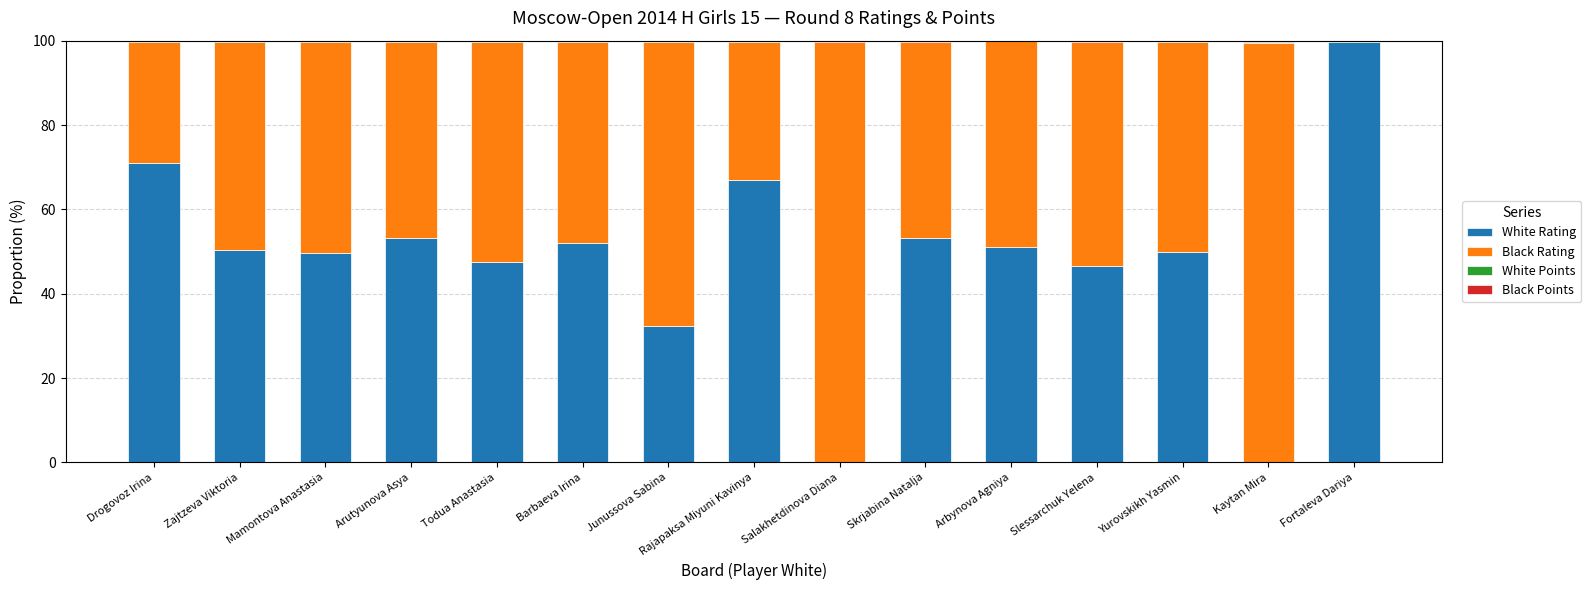

What is the highest value of the White Rating series?

99.7